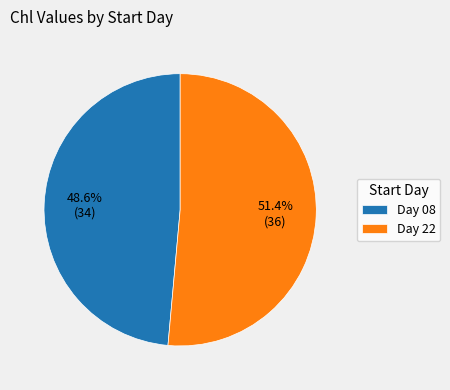

Count the number of slices in the pie.

2